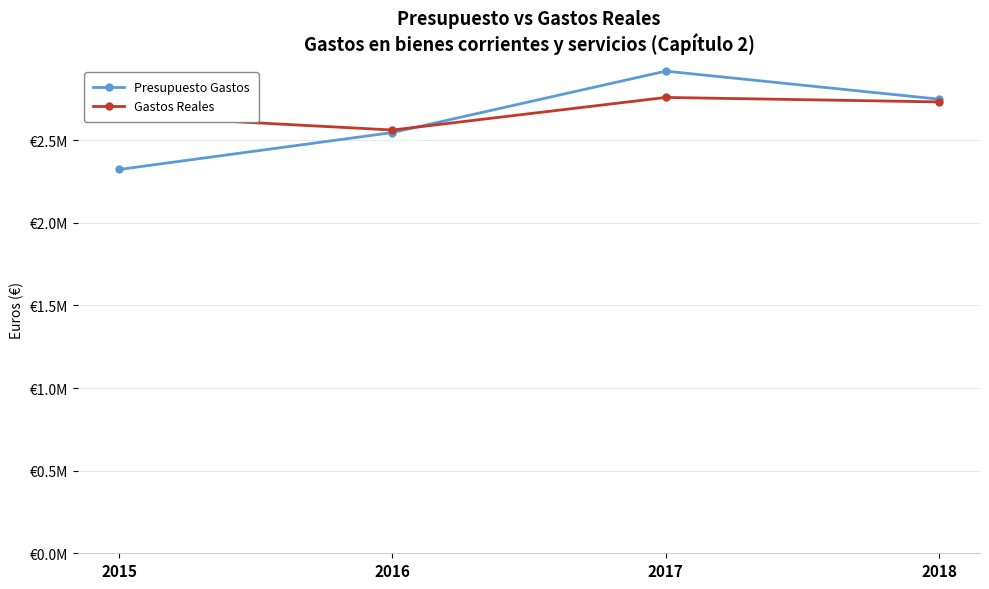

Is this an area chart (filled region under the line)?

No